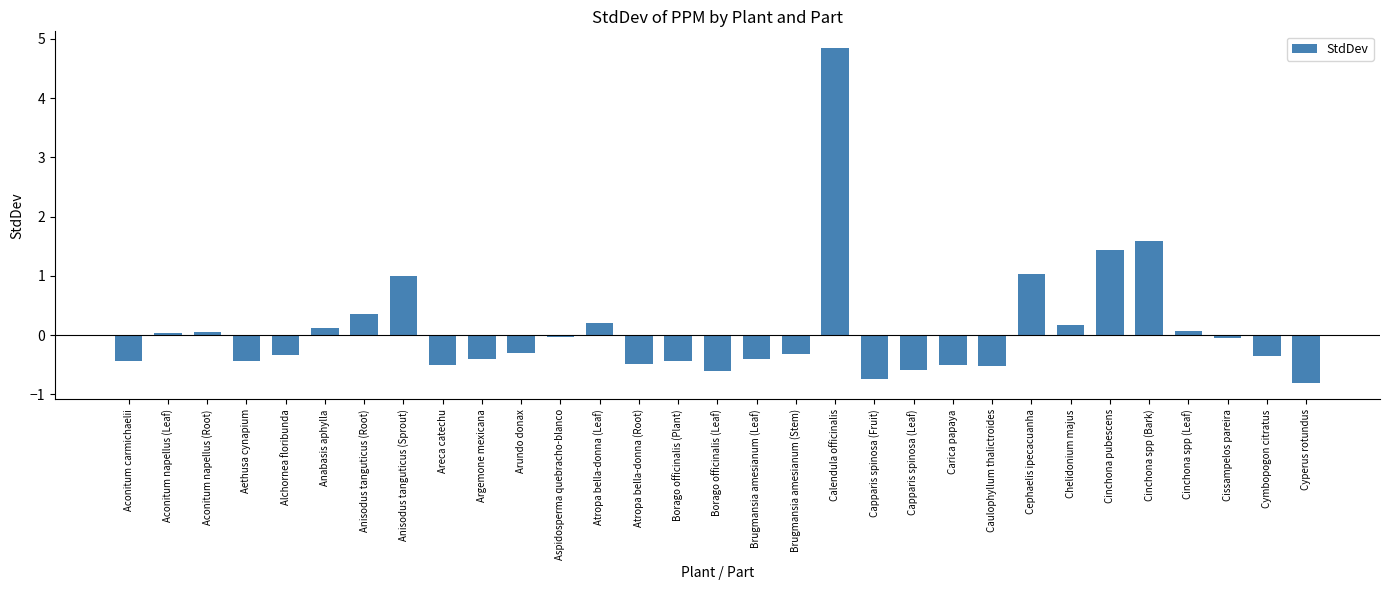

True or false: the data shows 1.7 at Cephaelis ipecacuanha.

False